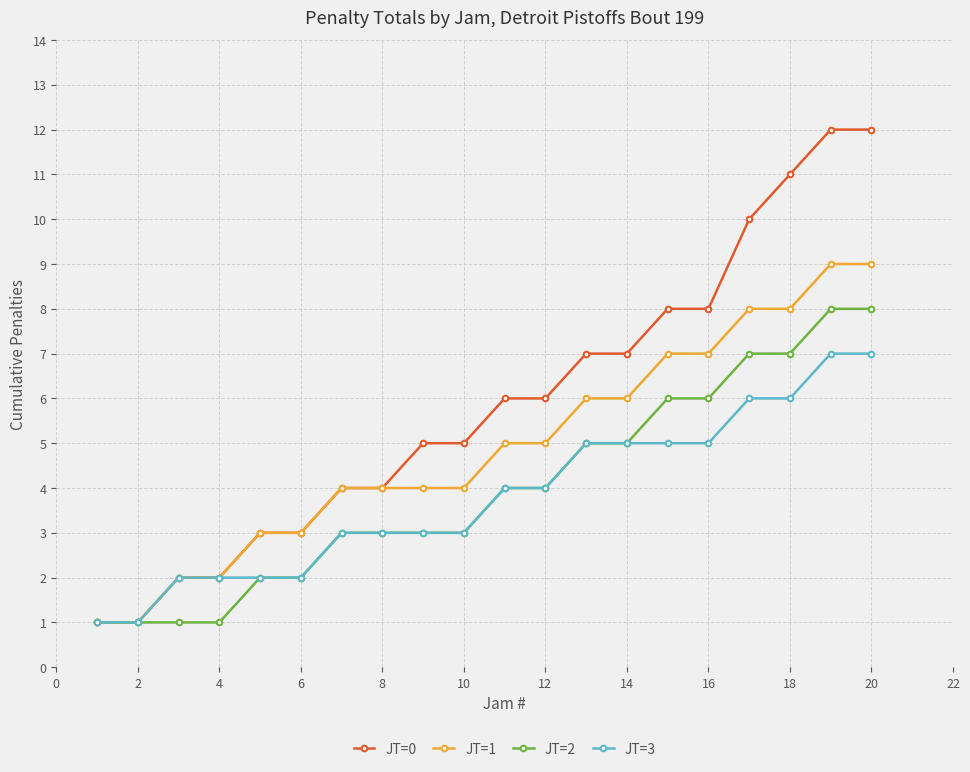

Rank the series by their maximum value, from lowest to highest.

JT=3, JT=2, JT=1, JT=0